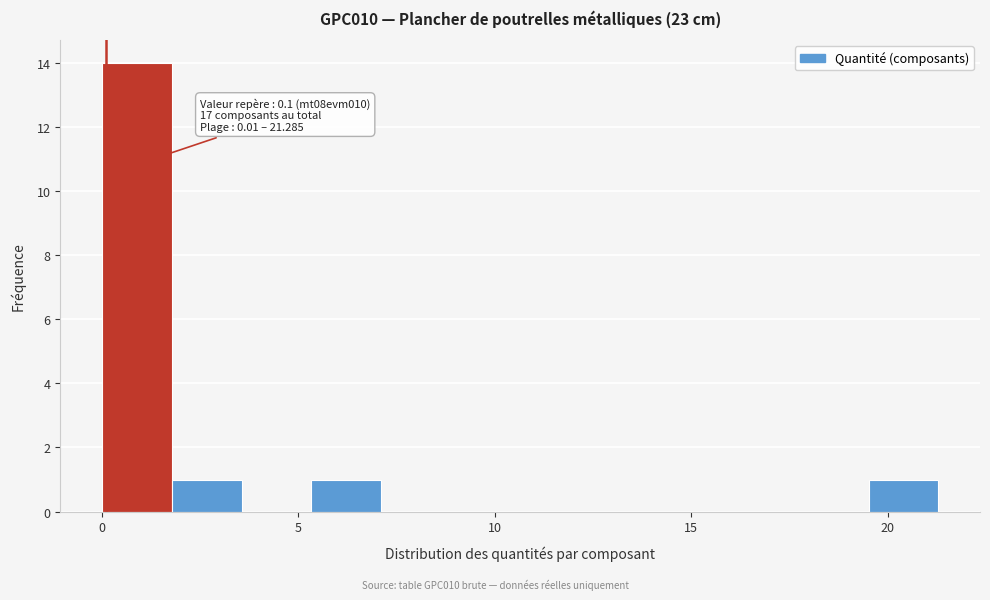

Around what value on the x-axis is the tallest bar? Give the approximate position of its centre, as read against the axis.

1.0